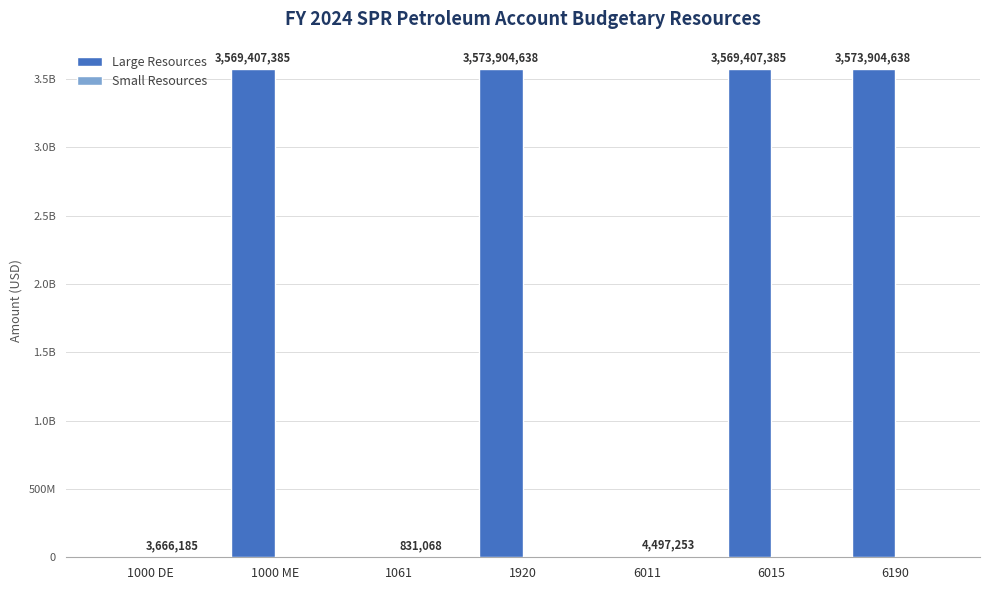

What is the spread (max minus min) of values at 1920?

3573904638